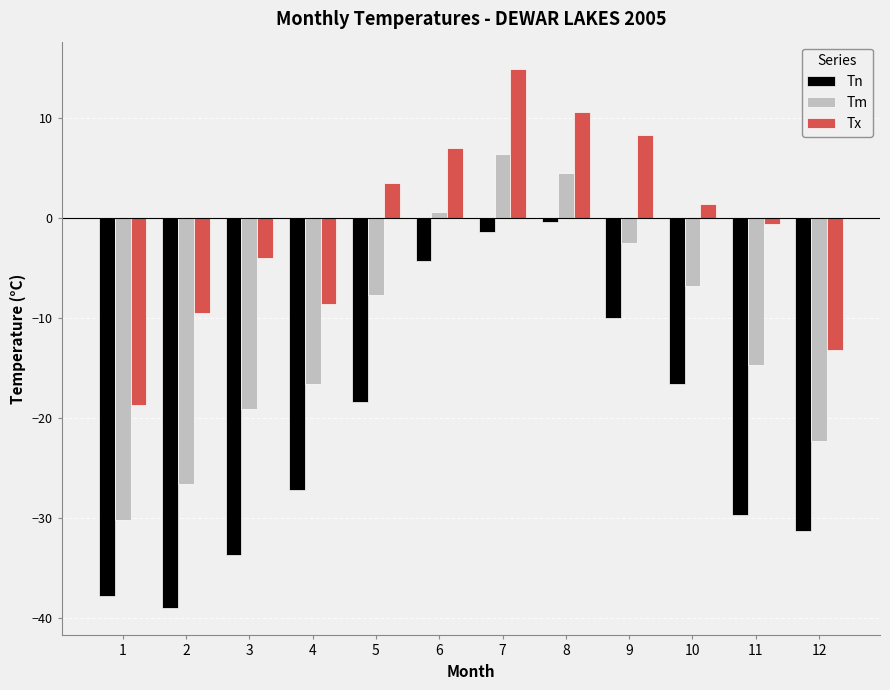

Count the number of data series in this chart.

3